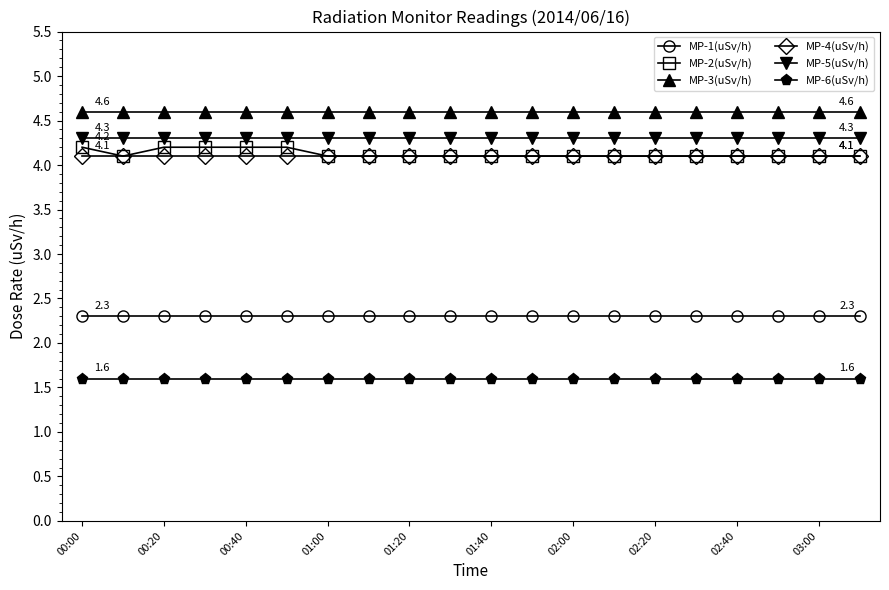

What is the value of the MP-2(uSv/h) point at the 9th from the left?

4.1